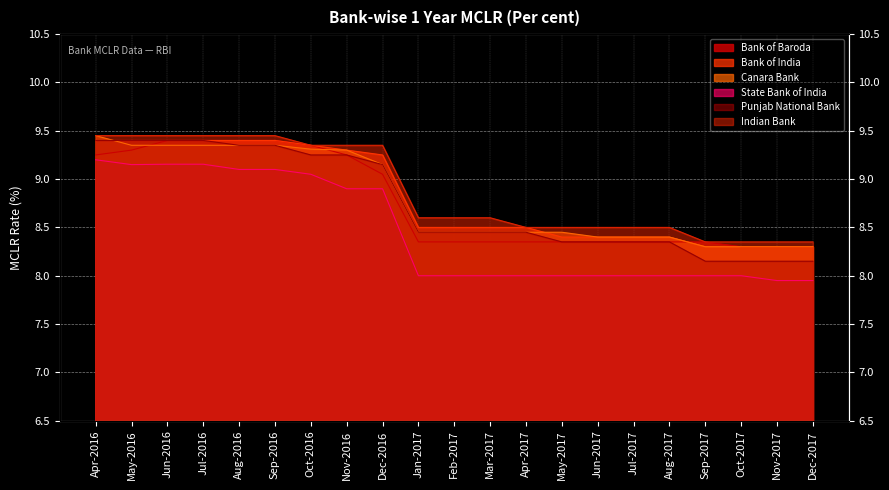

How many lines are shown in the chart?

6